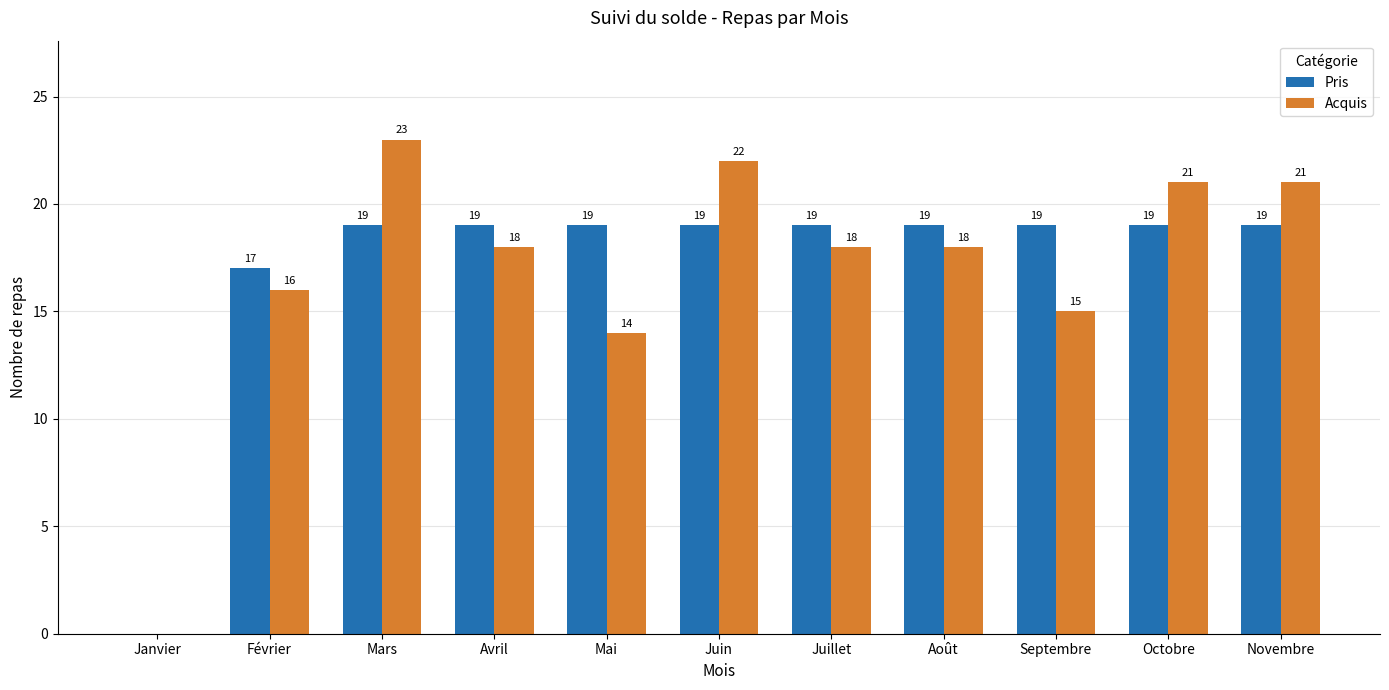

Between Mars and Juin, which series saw the biggest shift?

Acquis